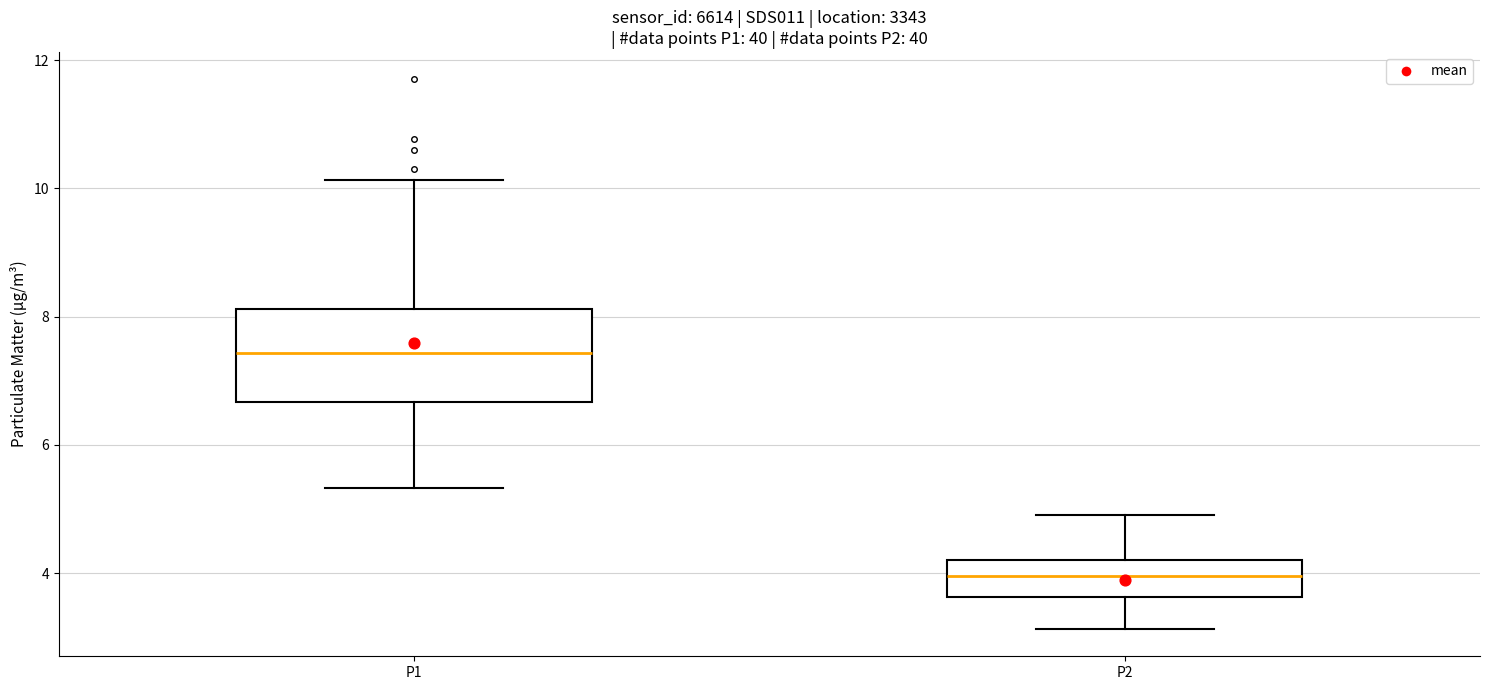

Reading left to right, read every box against the y-axis: the position of its median line, the range the box covers, and the ends of its whiskers. The values are not printed on the chart, so give them approximately, as read against the axis.

P1: median 7.4, box 6.6 to 8.2, whiskers 5.4 to 10.2
P2: median 4.0, box 3.6 to 4.2, whiskers 3.2 to 5.0